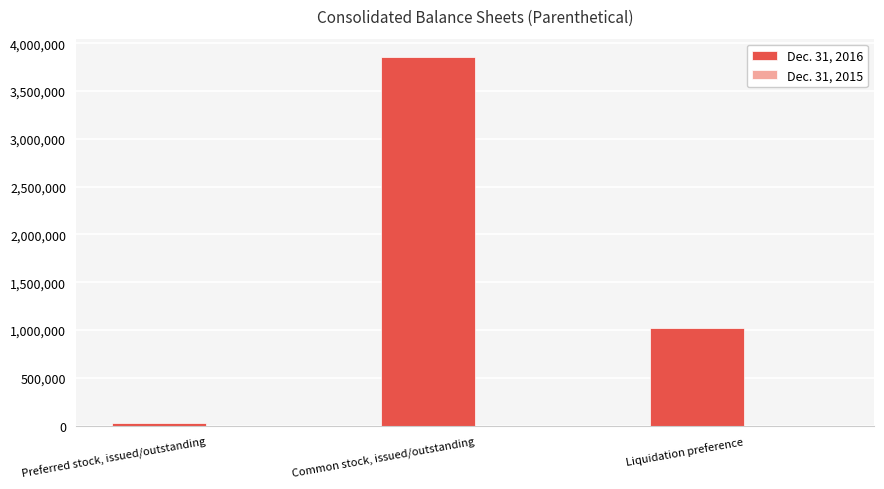

At which category is the sum across all series the highest?

Common stock, issued/outstanding